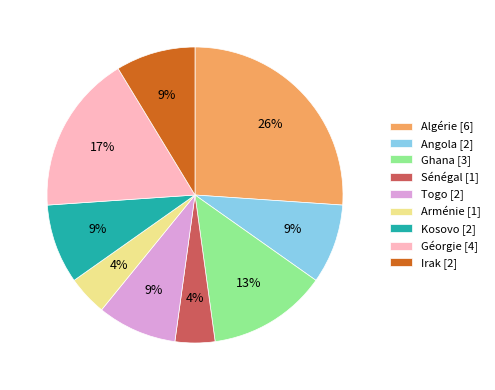

Is Ghana the majority of the pie?

No